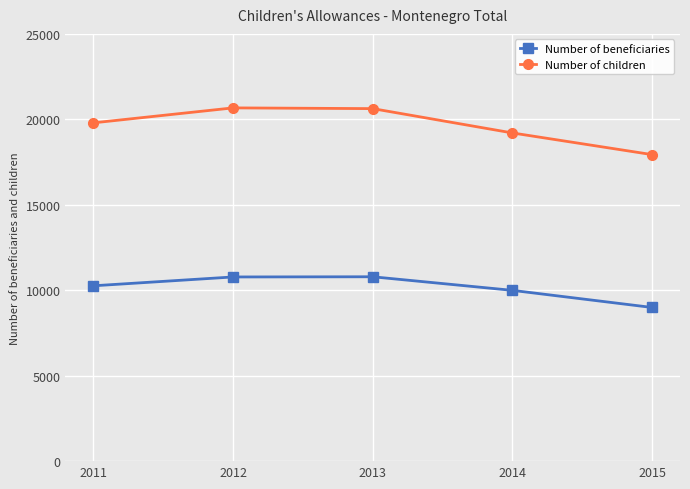

What is the value of the Number of children point at the 2nd from the left?

20670